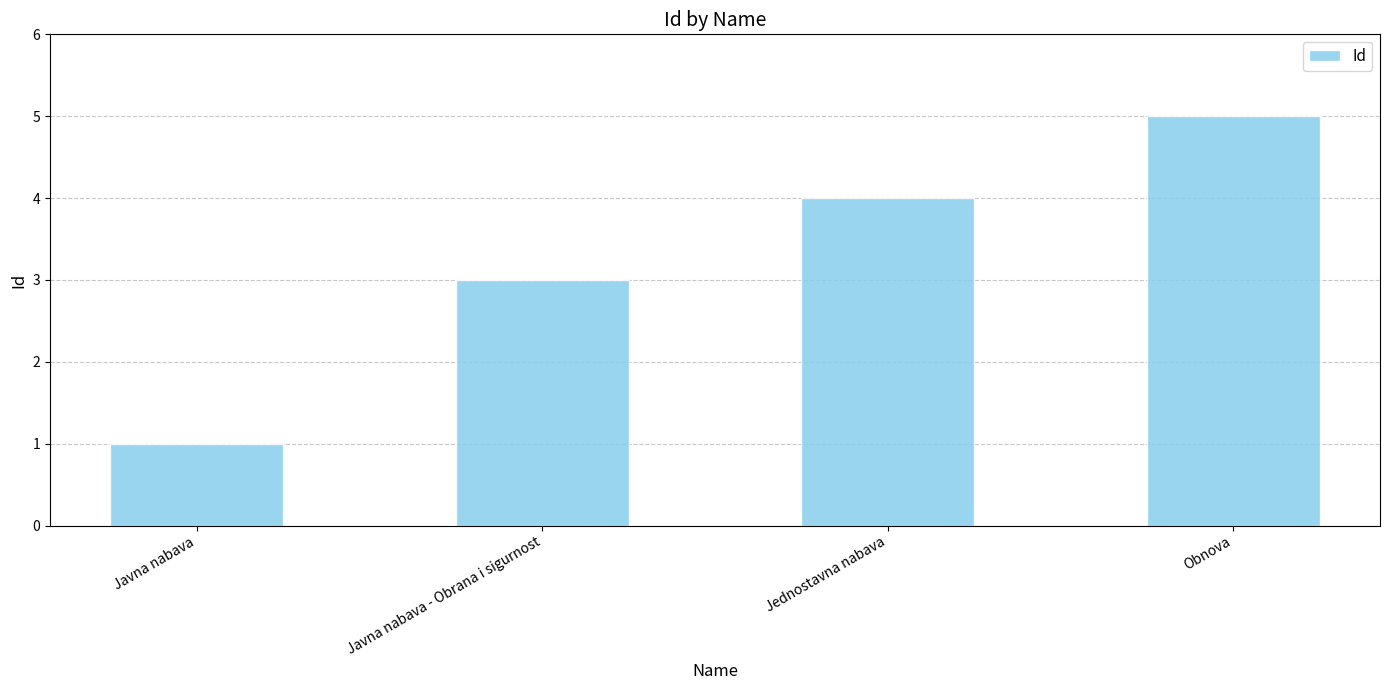

What value does the data have at Obnova?

5